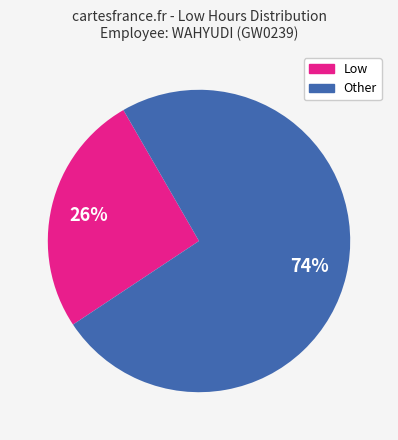

Is there any slice that represents more than half of the pie?

Yes